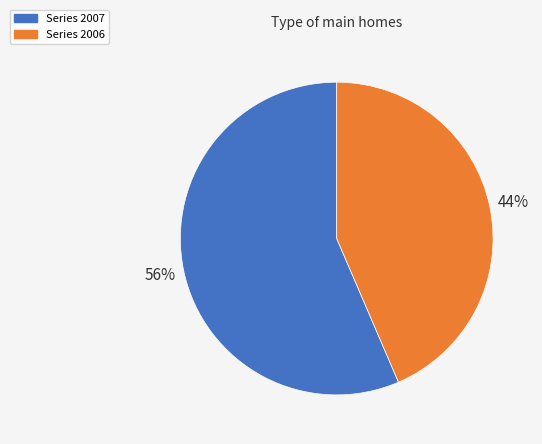

Is there a majority slice in this chart?

Yes